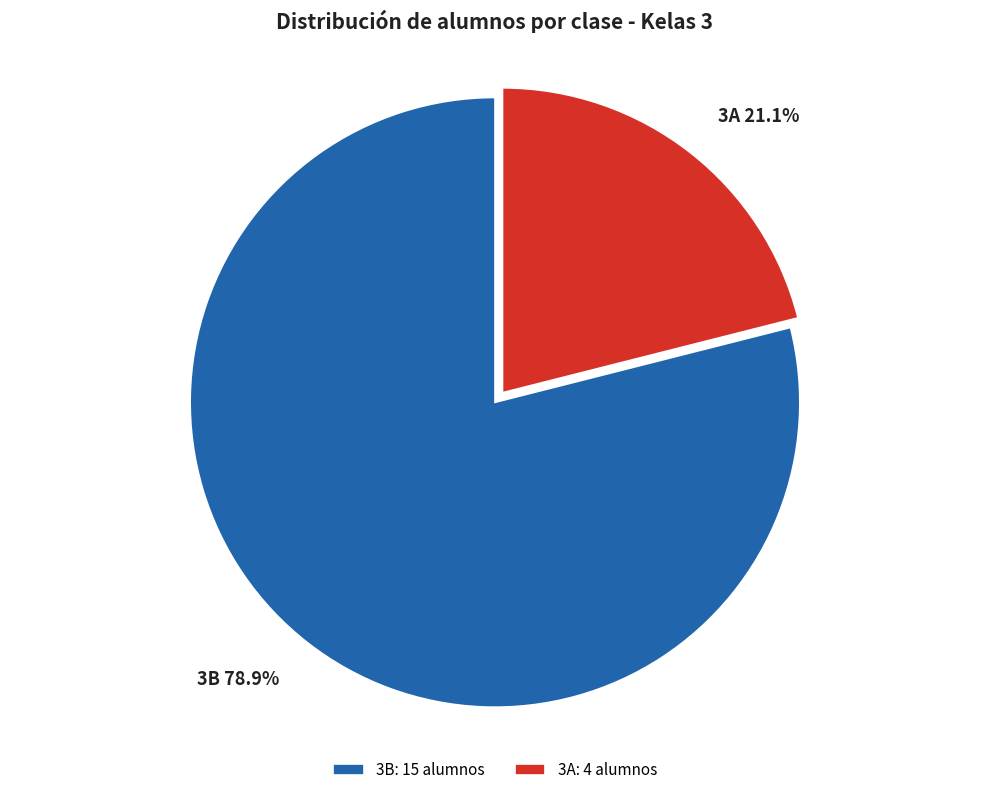

Which category has the biggest portion of the pie?

3B